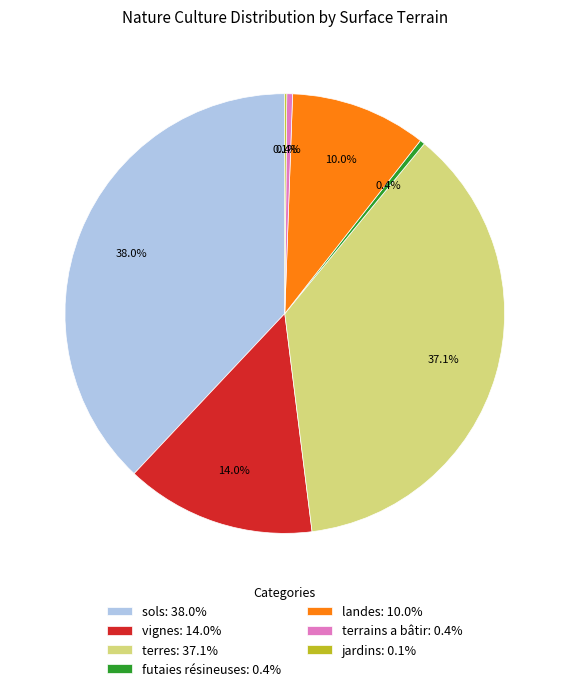

To the nearest percent, what is the combined percentage of landes and terres?

47%